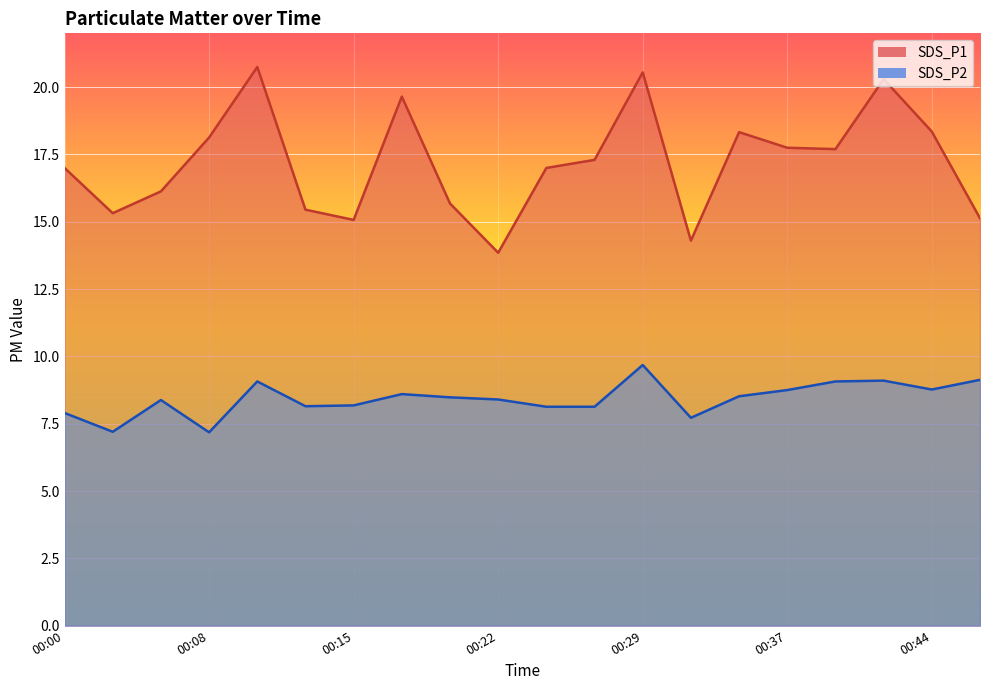

Reading left to right, transcribe all the data shown in this chart.

SDS_P1: 00:00=17.0	00:03=15.3	00:05=16.1	00:08=18.1	00:10=20.8	00:12=15.4	00:15=15.1	00:17=19.6	00:20=15.7	00:22=13.8	00:25=17.0	00:27=17.3	00:29=20.6	00:32=14.3	00:34=18.3	00:37=17.8	00:39=17.7	00:42=20.3	00:44=18.4	00:46=15.1
SDS_P2: 00:00=7.9	00:03=7.2	00:05=8.4	00:08=7.2	00:10=9.1	00:12=8.2	00:15=8.2	00:17=8.6	00:20=8.5	00:22=8.4	00:25=8.1	00:27=8.1	00:29=9.7	00:32=7.7	00:34=8.5	00:37=8.8	00:39=9.1	00:42=9.1	00:44=8.8	00:46=9.1